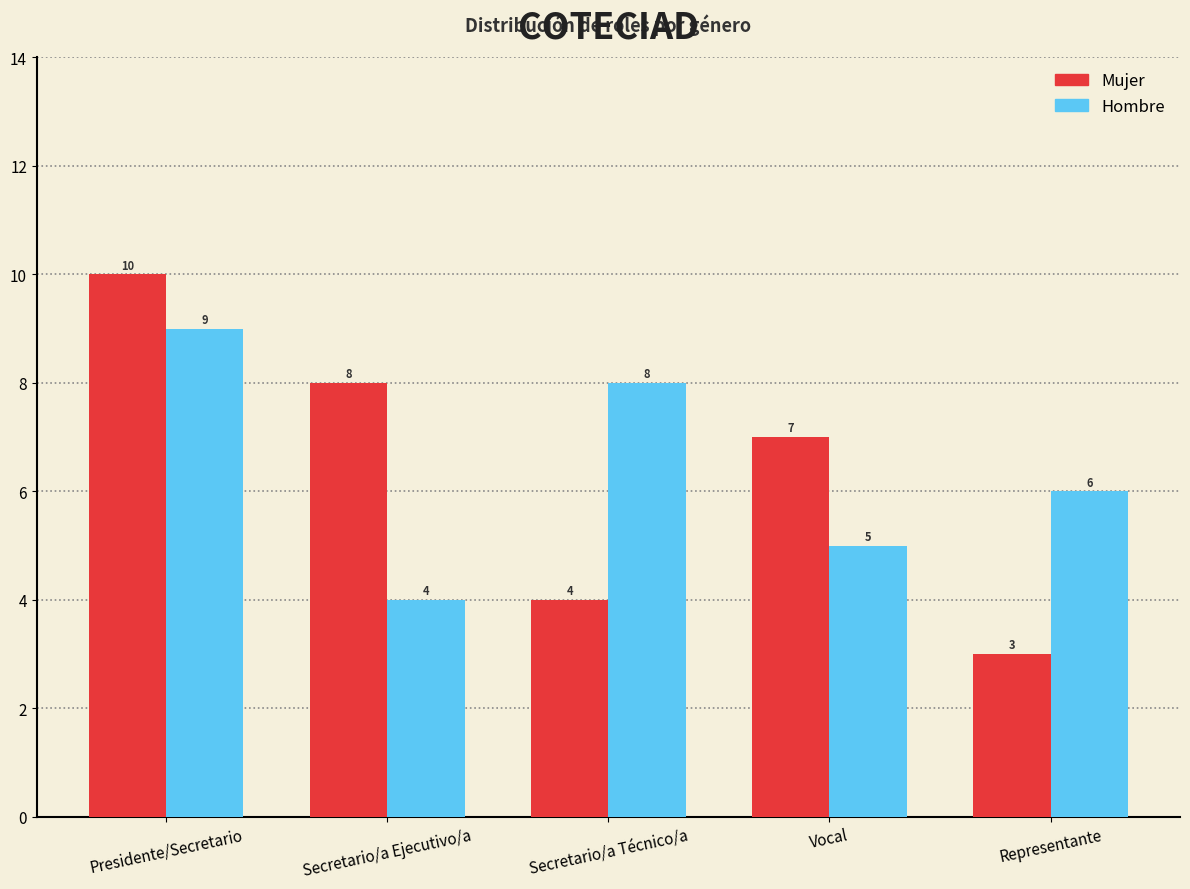

At which category does the chart reach its peak across all series?

Presidente/Secretario